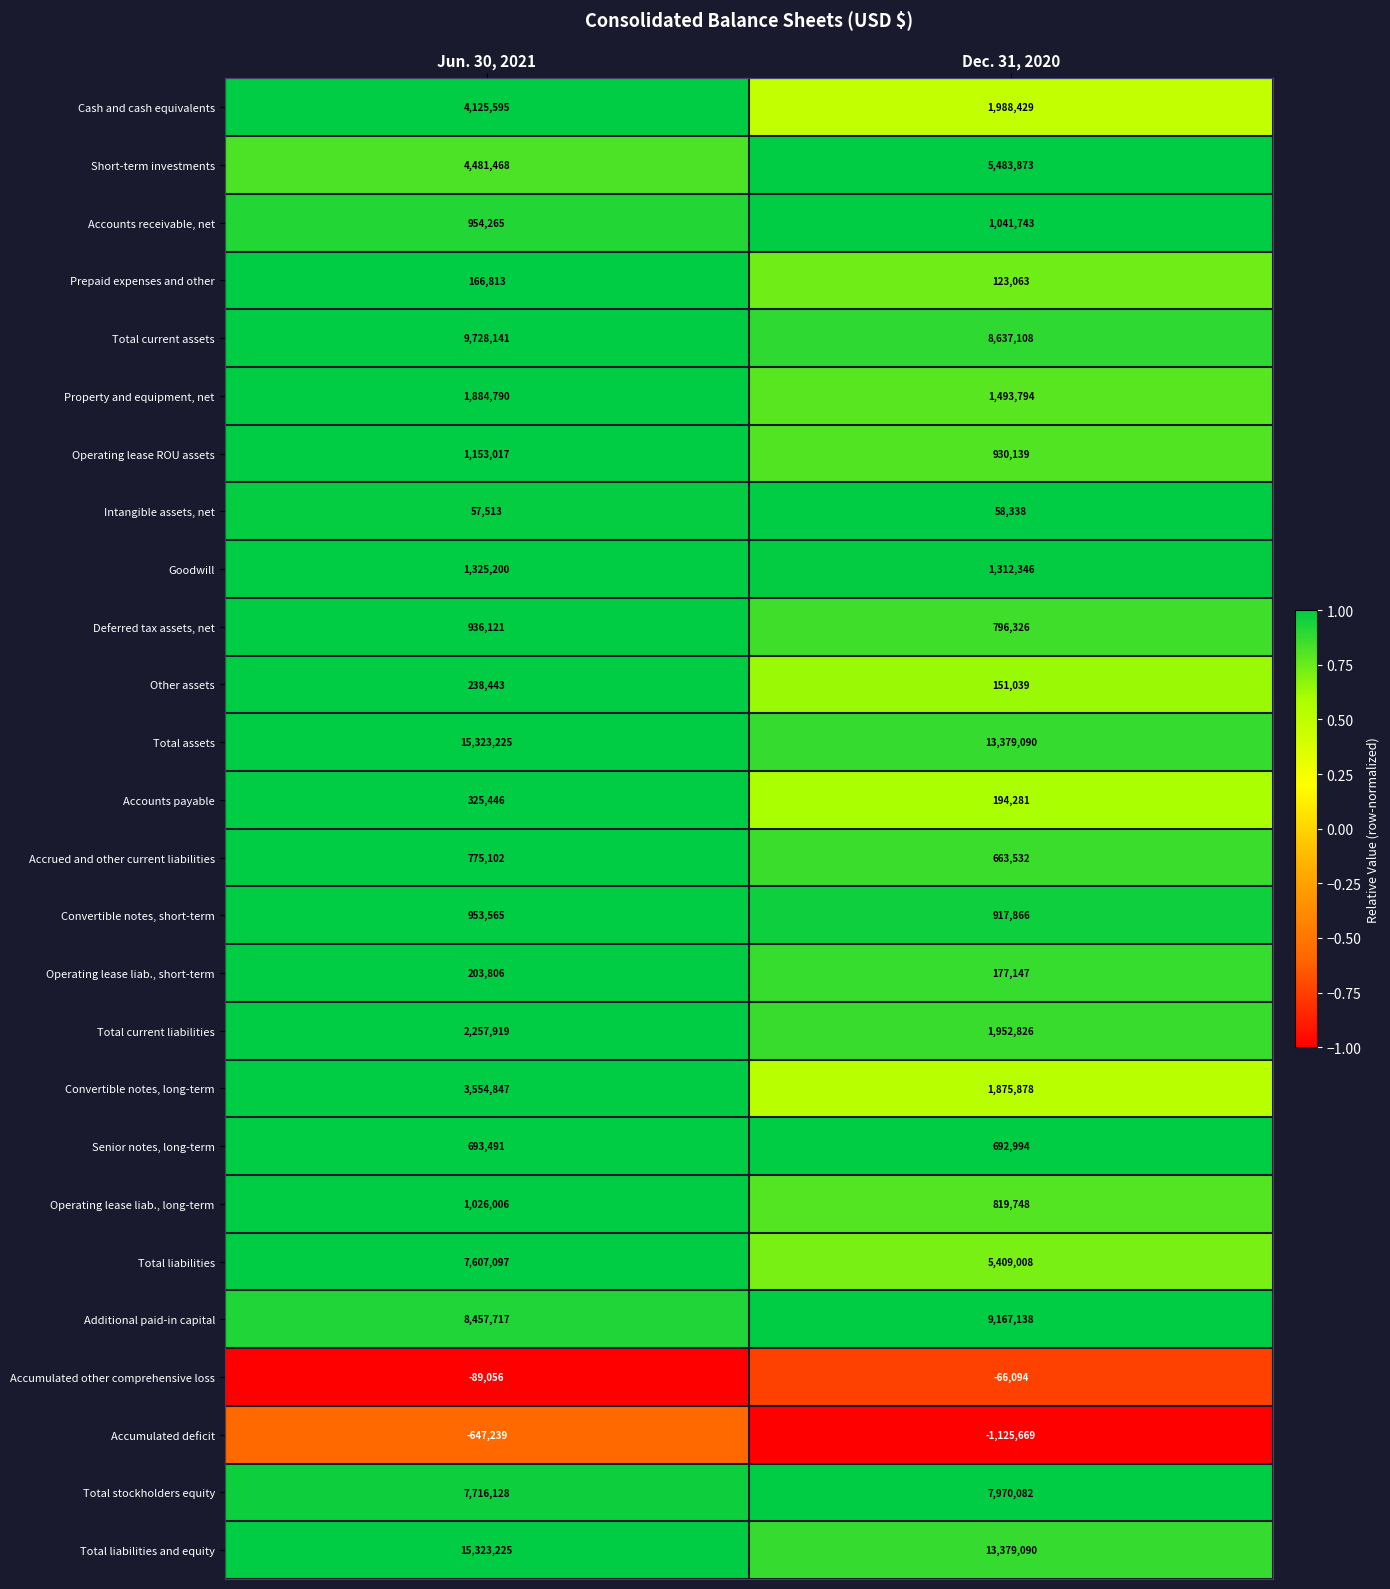

Which series changed the most between Jun. 30, 2021 and Dec. 31, 2020?

Total liabilities